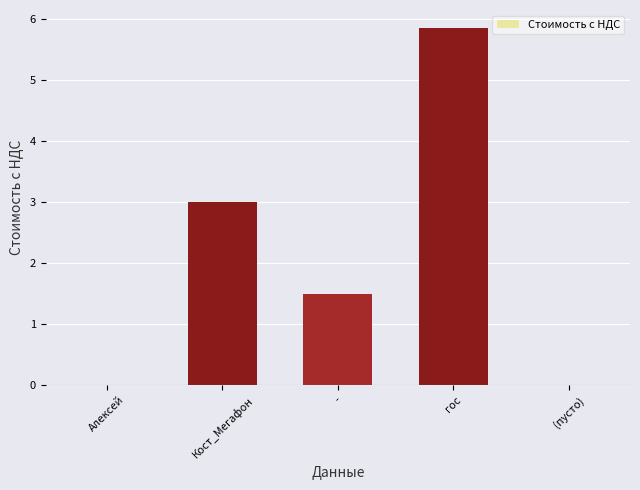

At which label does the data first exceed 1?

Кост_Мегафон